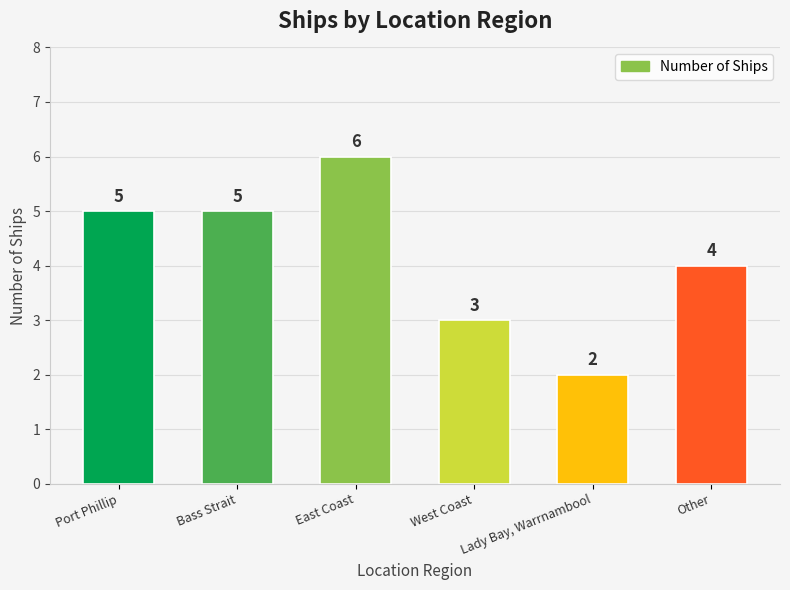

The chart shows a value of 2 at Other. True or false?

False